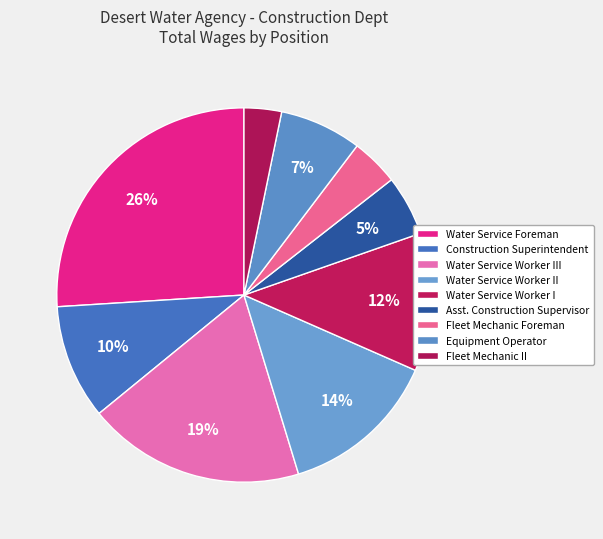

Combined, do Fleet Mechanic II and Fleet Mechanic Foreman account for over 50%?

No